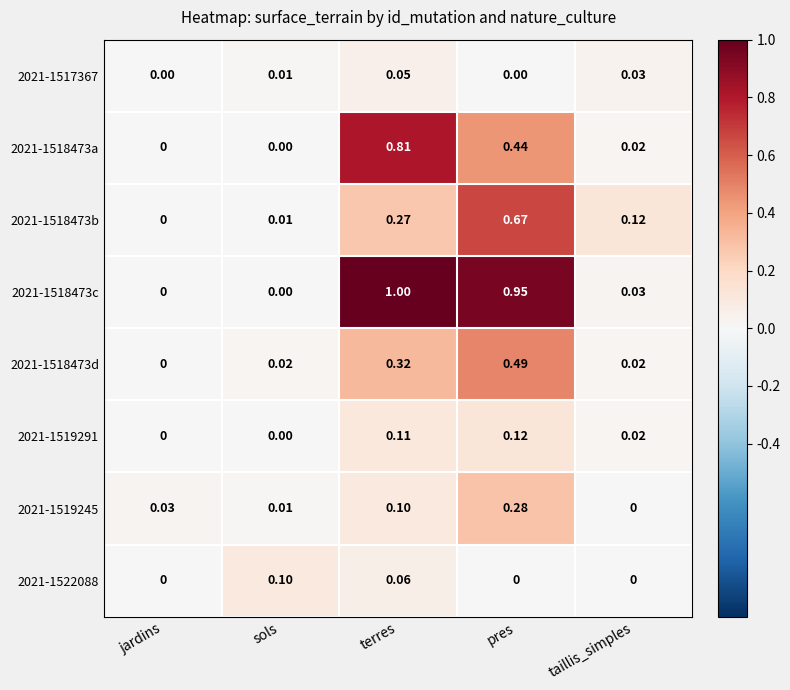

Which category has the lowest value in the 2021-1519245 series?

taillis_simples